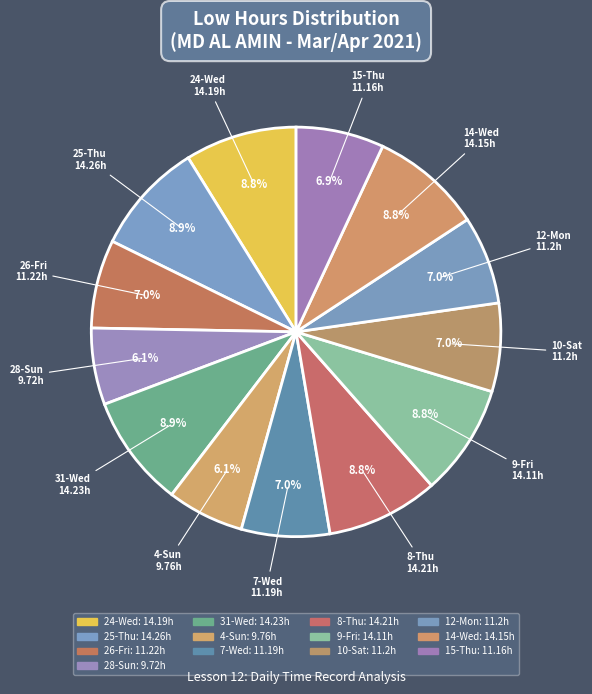

What portion of the pie excludes 28-Sun?

93.9%